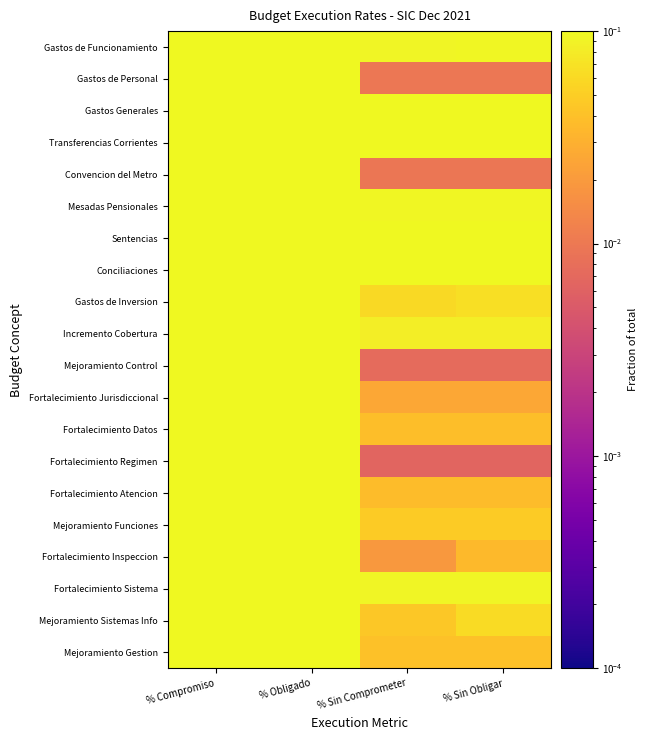

What is the total value across all series at % Sin Obligar?

2.6